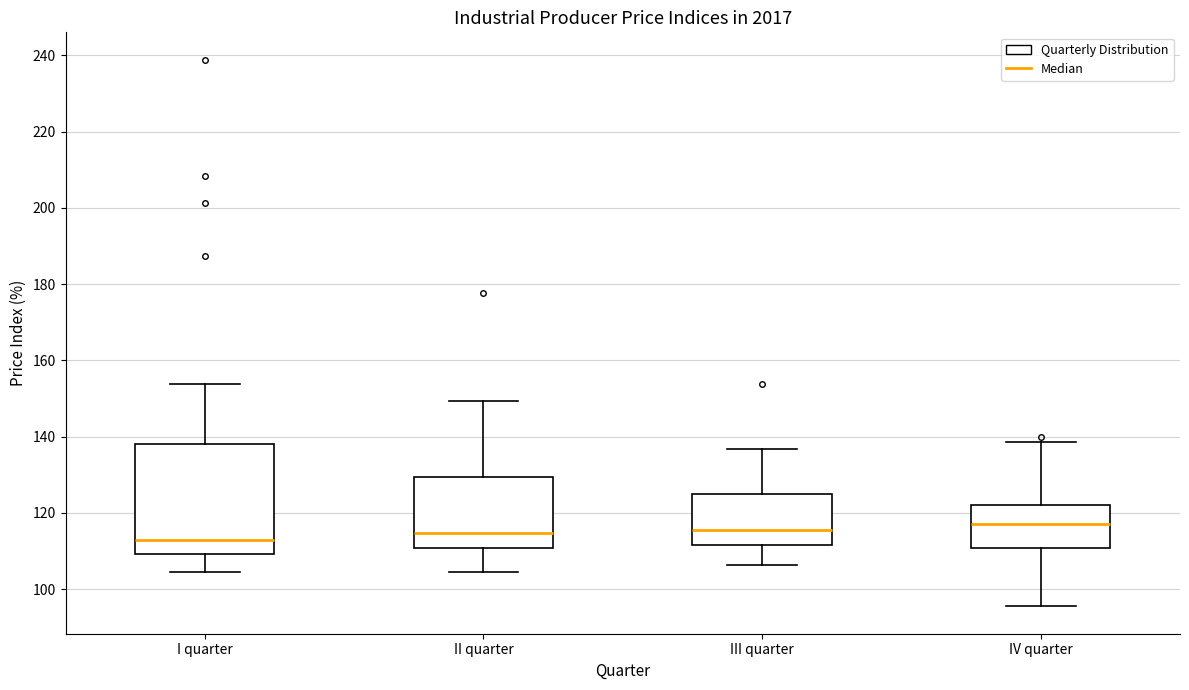

Where is the upper edge of the box for II quarter on the y-axis? The values are not printed on the chart, so give them approximately, as read against the axis.

130